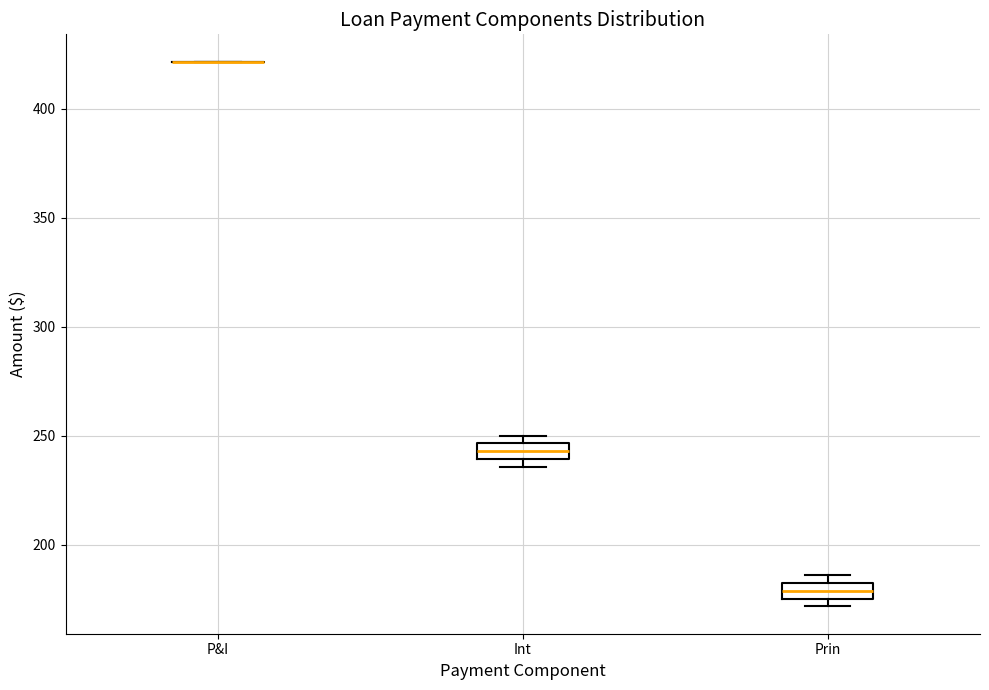

Where is the lower edge of the box for Int on the y-axis? The values are not printed on the chart, so give them approximately, as read against the axis.

240